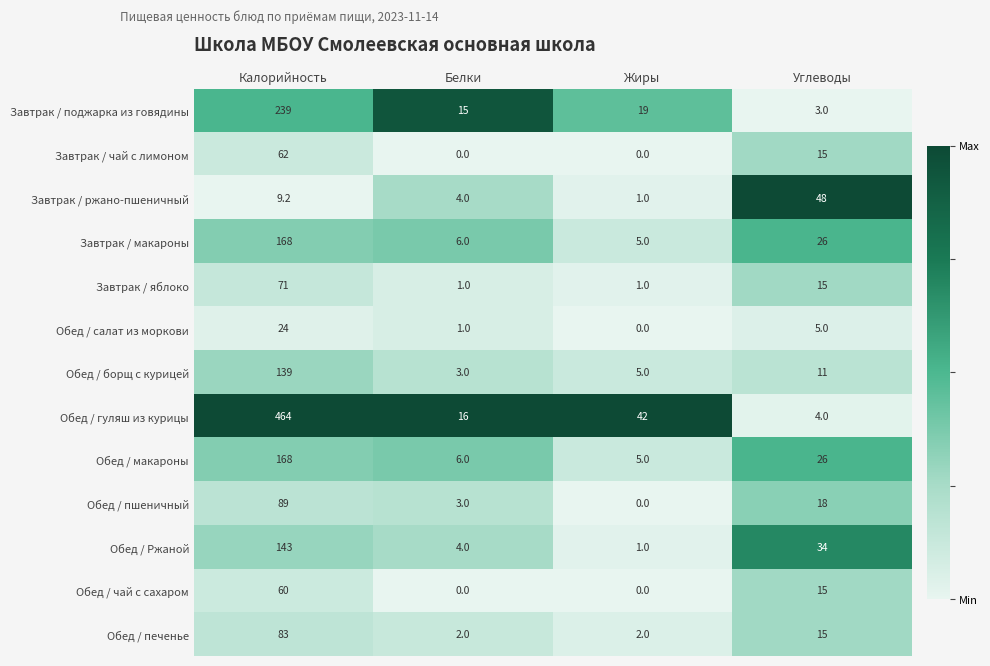

What is the difference between the maximum and minimum values in the Обед / Ржаной series?

142.0